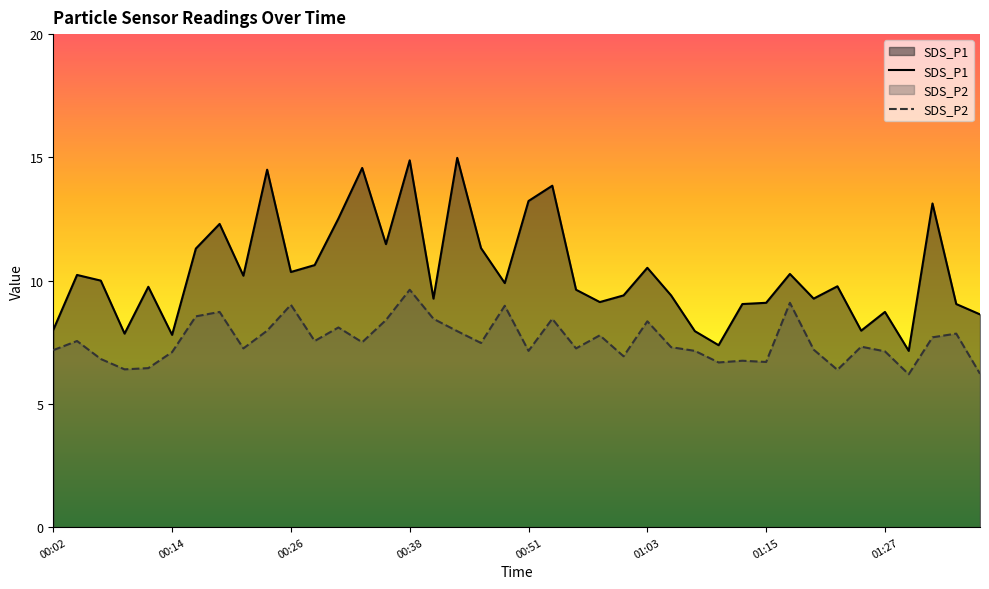

What are all the series names shown in the legend?

SDS_P1, SDS_P2